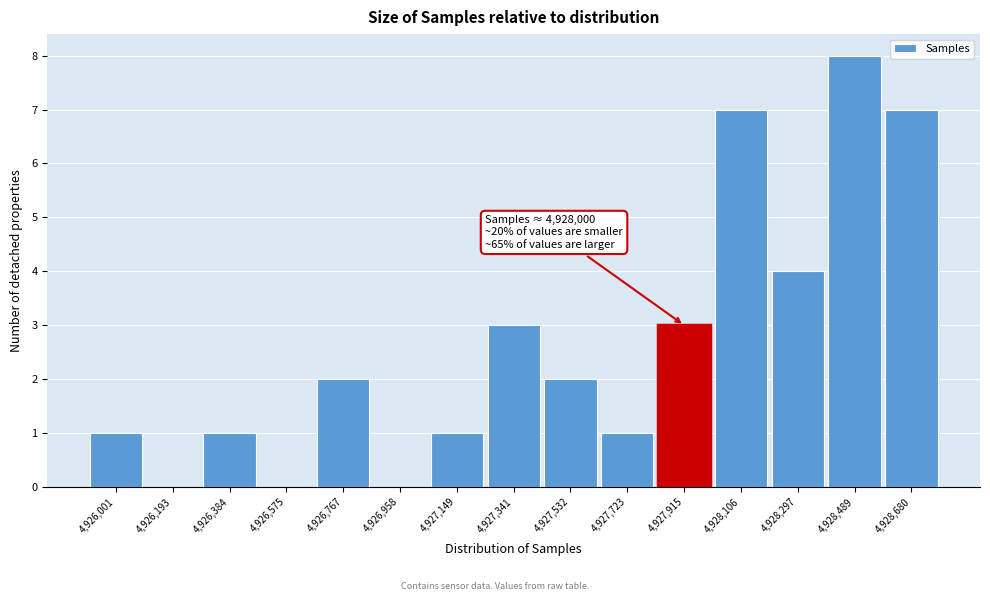

Over which range of the x-axis is the bar tallest?

4928400 to 4928580